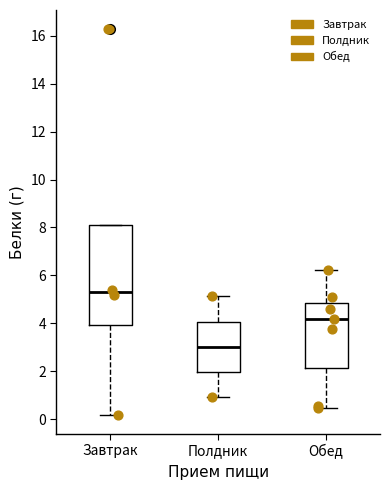

Where is the upper edge of the box for Завтрак on the y-axis? The values are not printed on the chart, so give them approximately, as read against the axis.

8.2